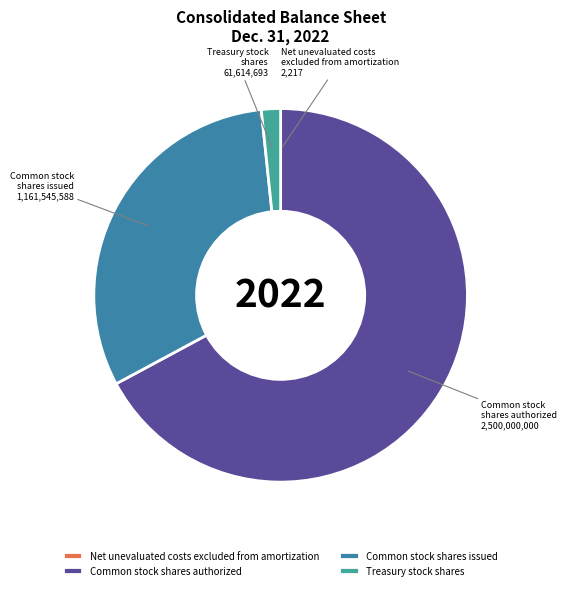

What is the largest slice in the pie chart?

Common stock shares authorized